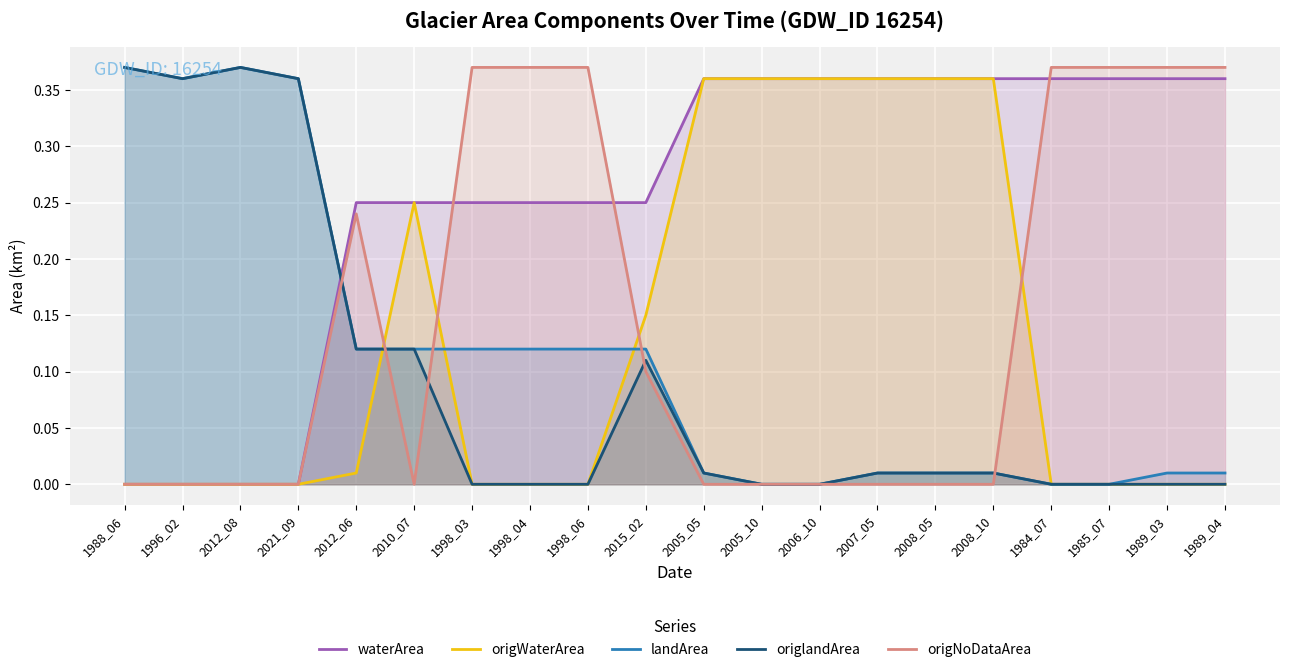

True or false: origlandArea has a value of 0.0 at 2005_05.

False